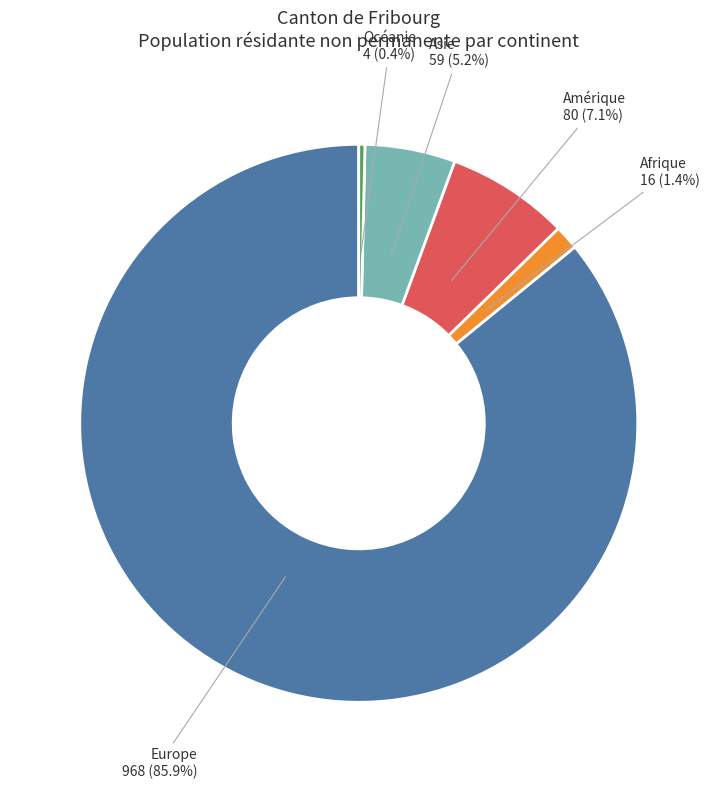

How many segments does this pie chart have?

5